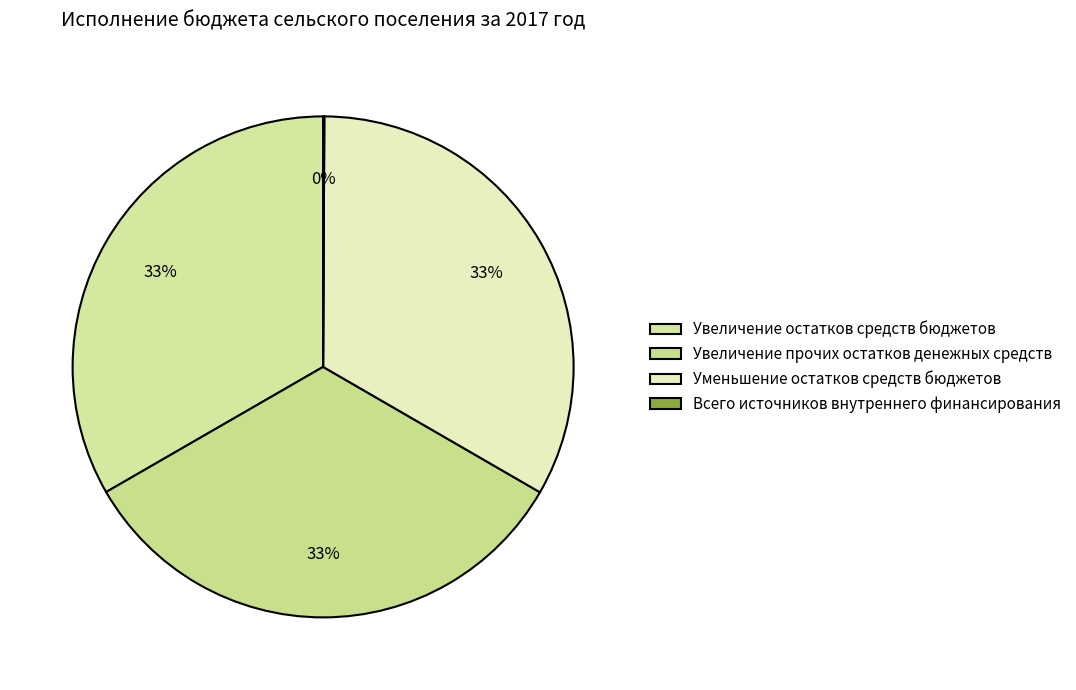

How many slices are in this pie chart?

4